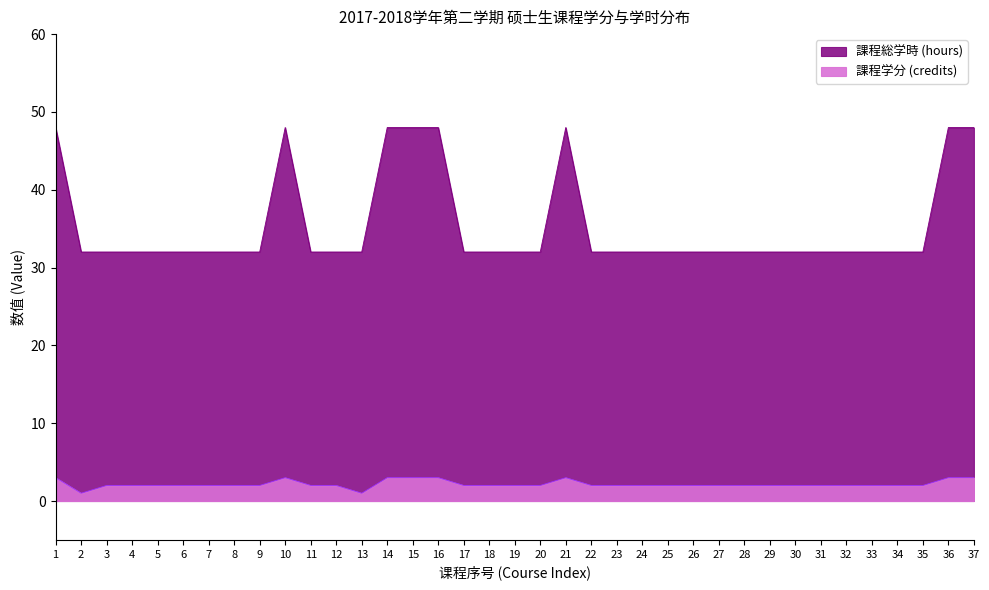

At 22, list the series in order from smallest to largest.

課程学分 (credits), 課程総学時 (hours)